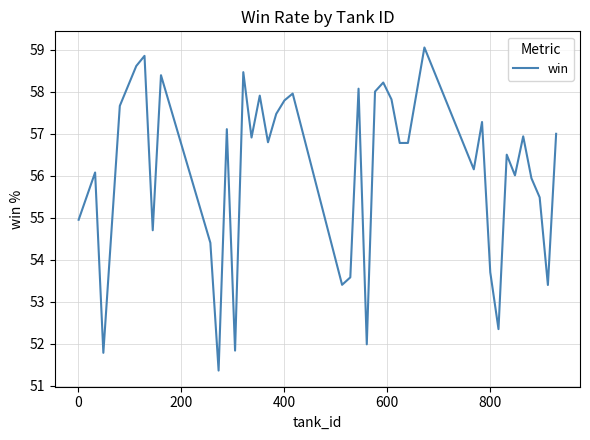

What is the difference between the maximum and minimum values?

7.7